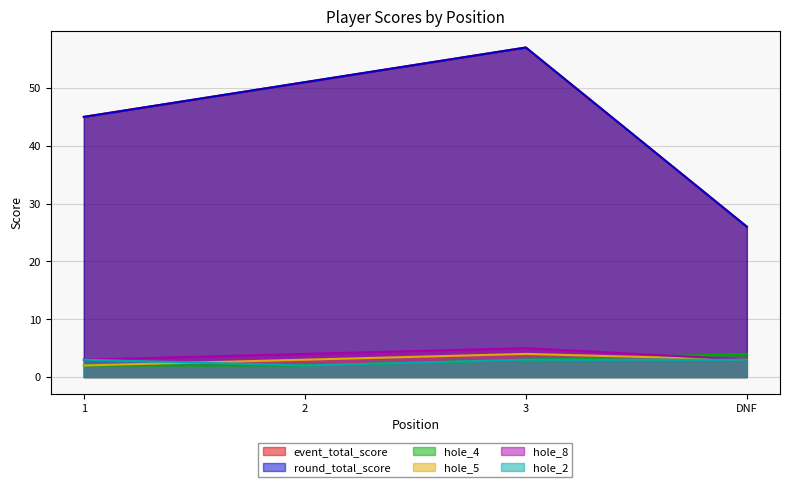

Between 2 and DNF, which is larger?

2